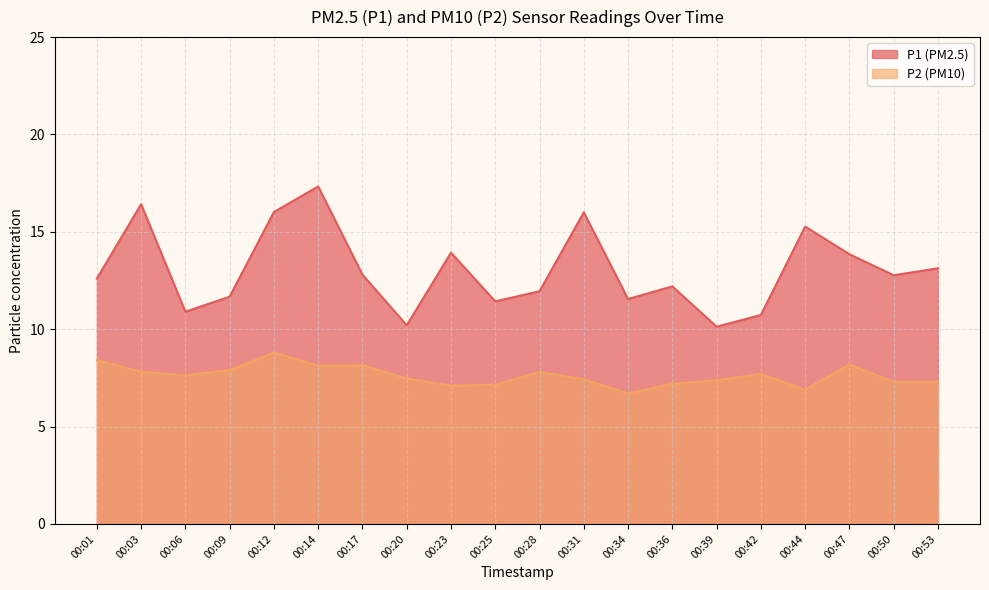

Which series has the largest range (max minus min)?

P1 (PM2.5)